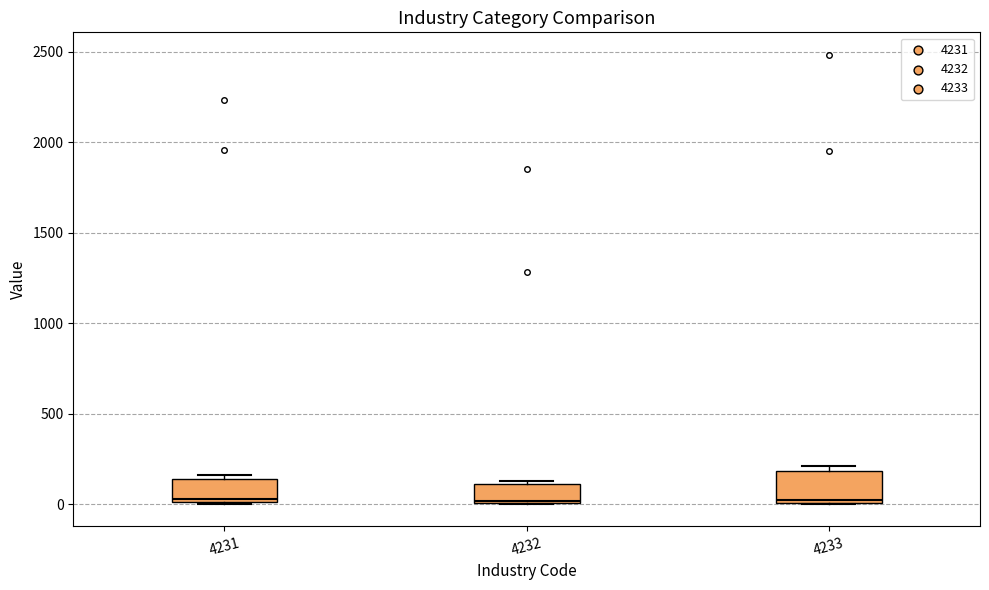

Reading left to right, read every box against the y-axis: the position of its median line, the range the box covers, and the ends of its whiskers. The values are not printed on the chart, so give them approximately, as read against the axis.

4231: median 50, box 0 to 150, whiskers 0 to 150 (just above the box's upper edge)
4232: median 0, box 0 to 100, whiskers 0 to 150
4233: median 0, box 0 to 200, whiskers 0 to 200 (just above the box's upper edge)